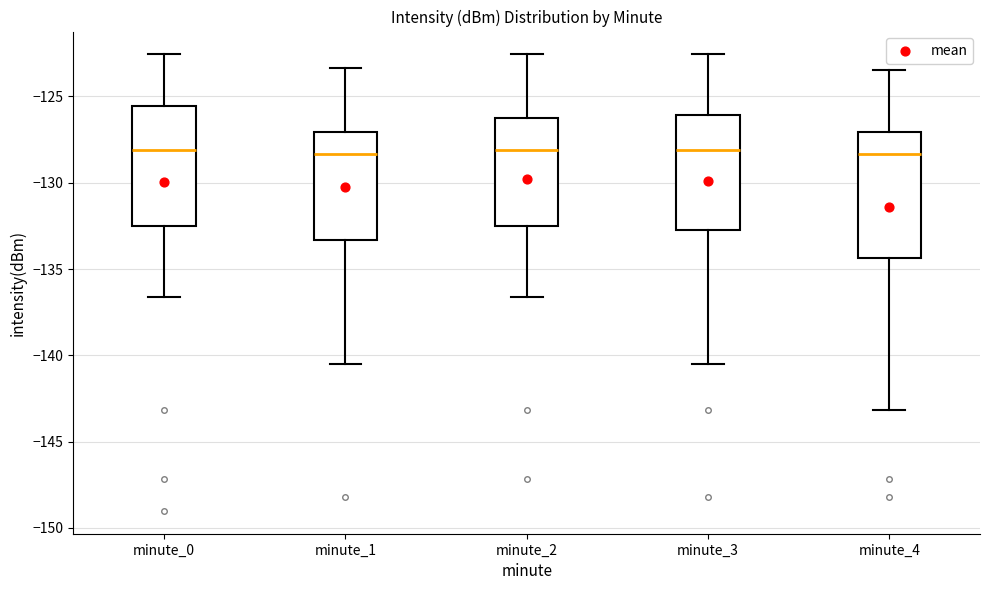

Where is the upper edge of the box for minute_2 on the y-axis? The values are not printed on the chart, so give them approximately, as read against the axis.

-126.0